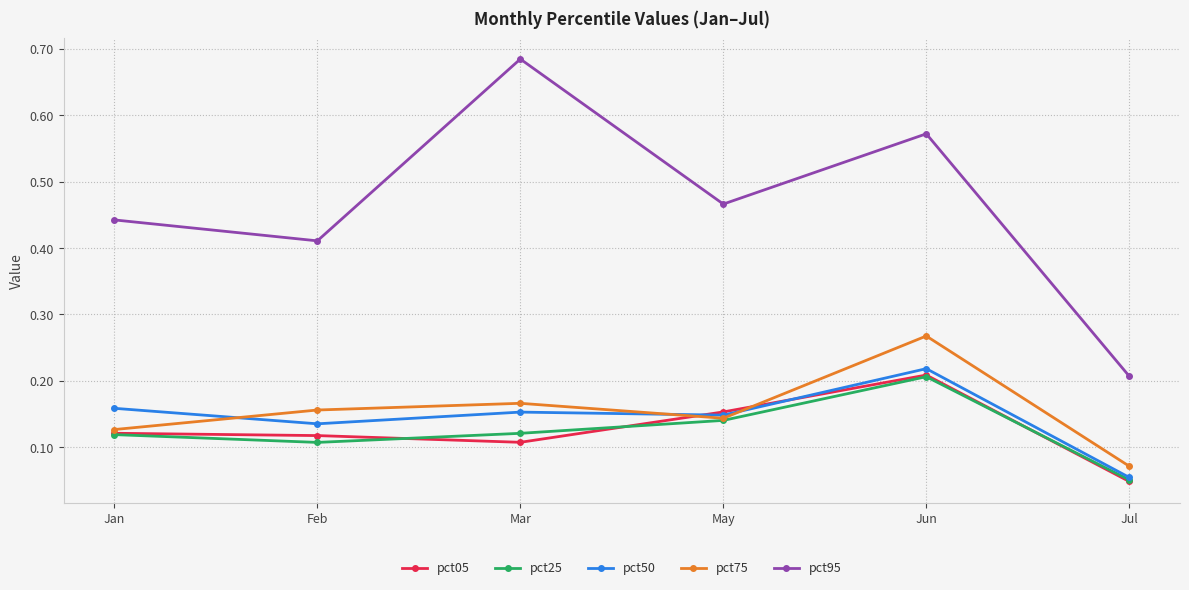

At which category is the sum across all series the highest?

Jun